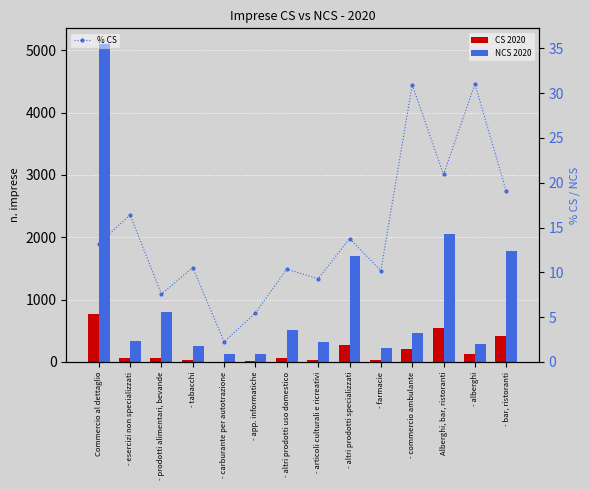

The CS 2020 series shows 99.9 at - altri prodotti uso domestico. True or false?

False